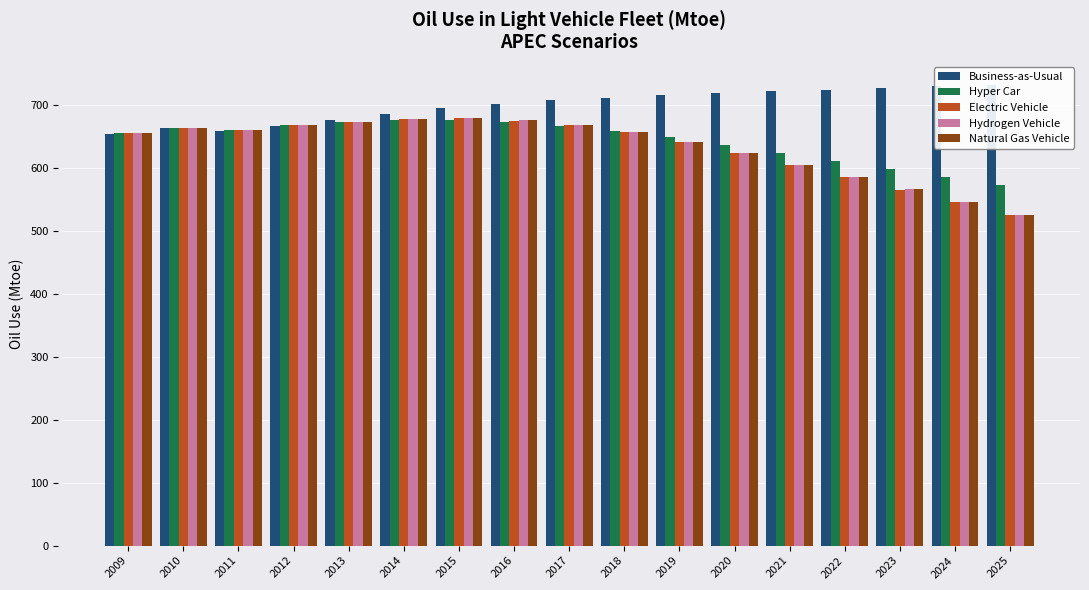

Between 2019 and 2025, which is larger?

2025